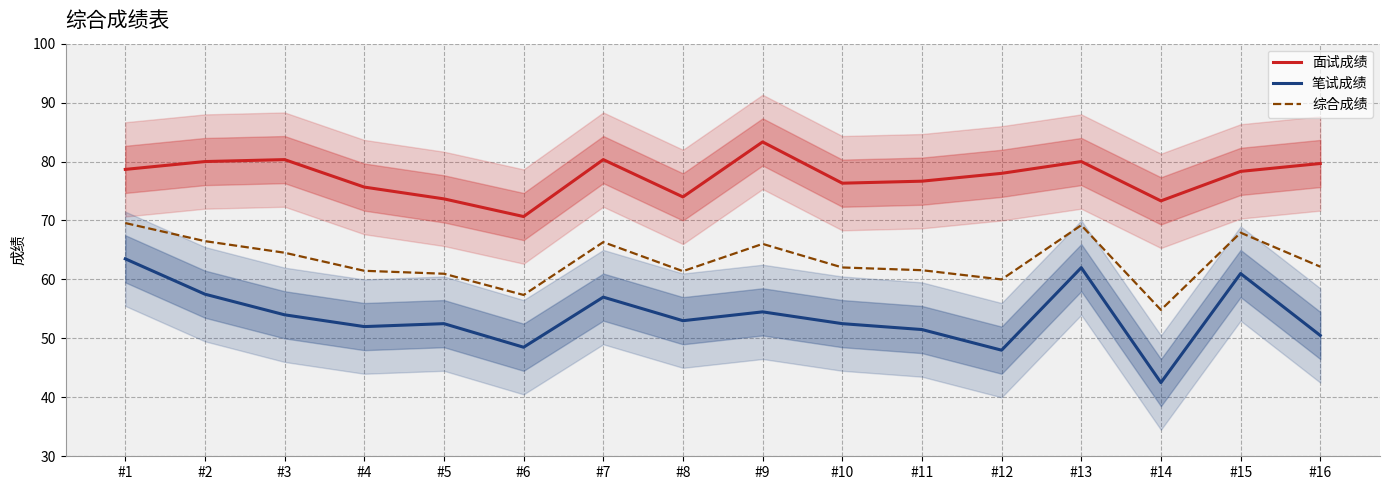

Which category has the lowest value across all series?

#14